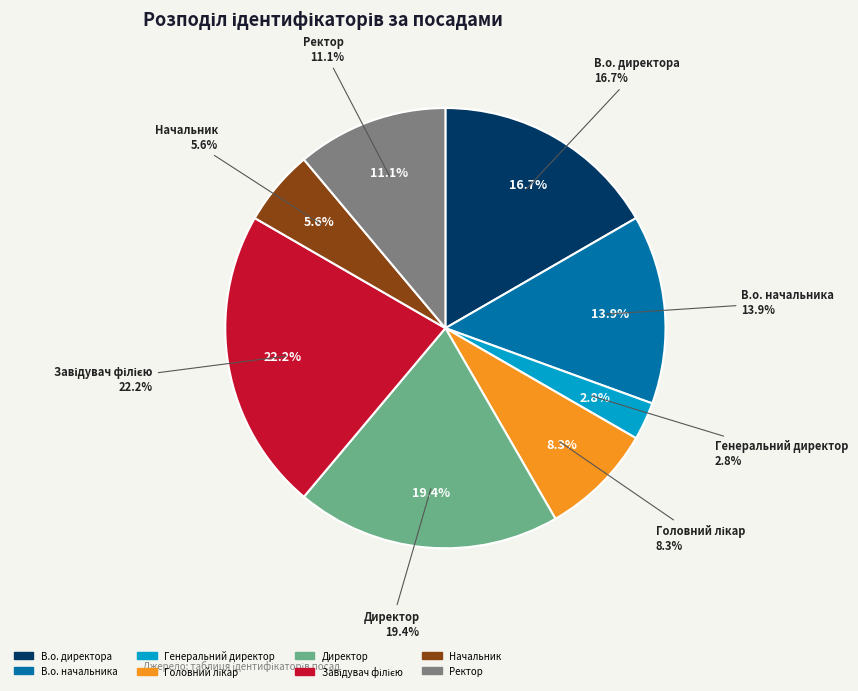

Rank the categories by value from lowest to highest.

Генеральний директор, Начальник, Головний лікар, Ректор, В.о. начальника, В.о. директора, Директор, Завідувач філією